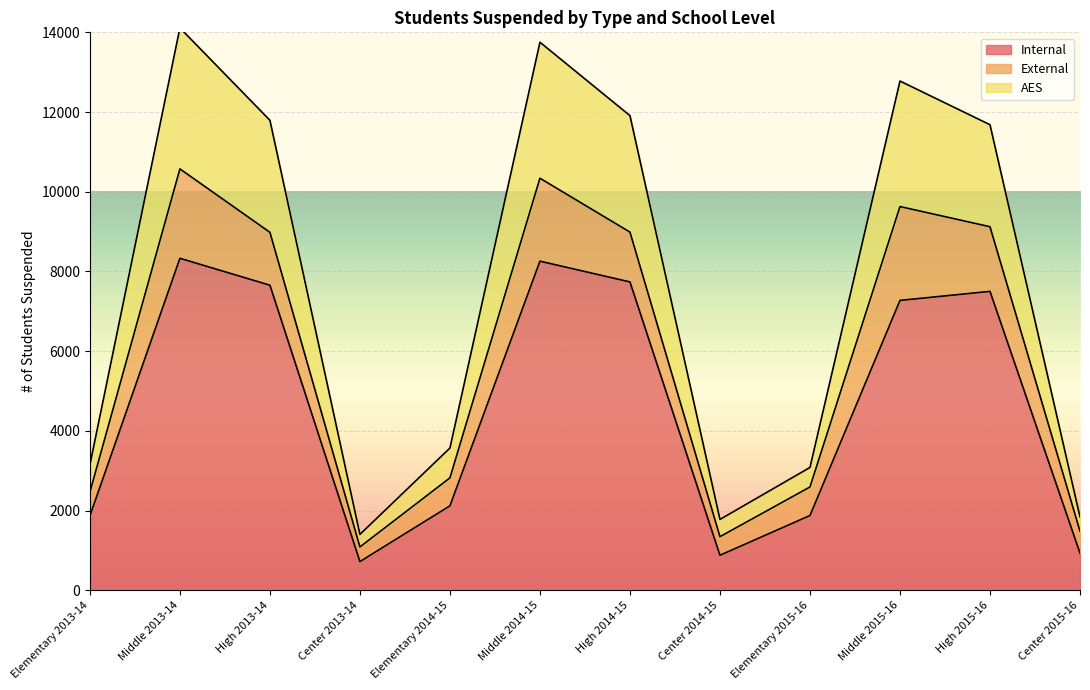

Does the chart display data point markers on the line(s)?

No